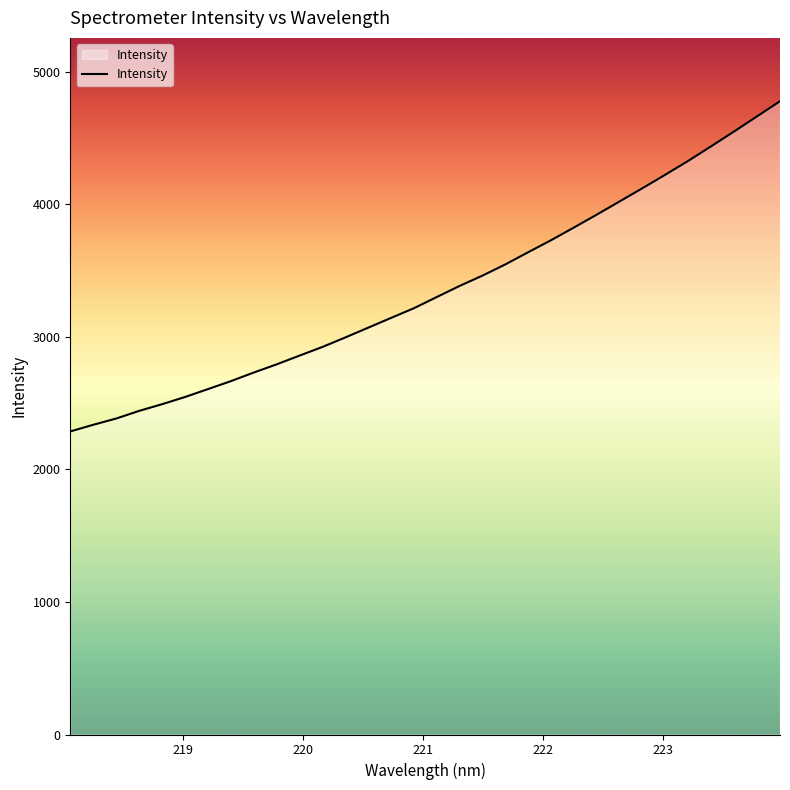

What is the greatest value displayed?

4779.4